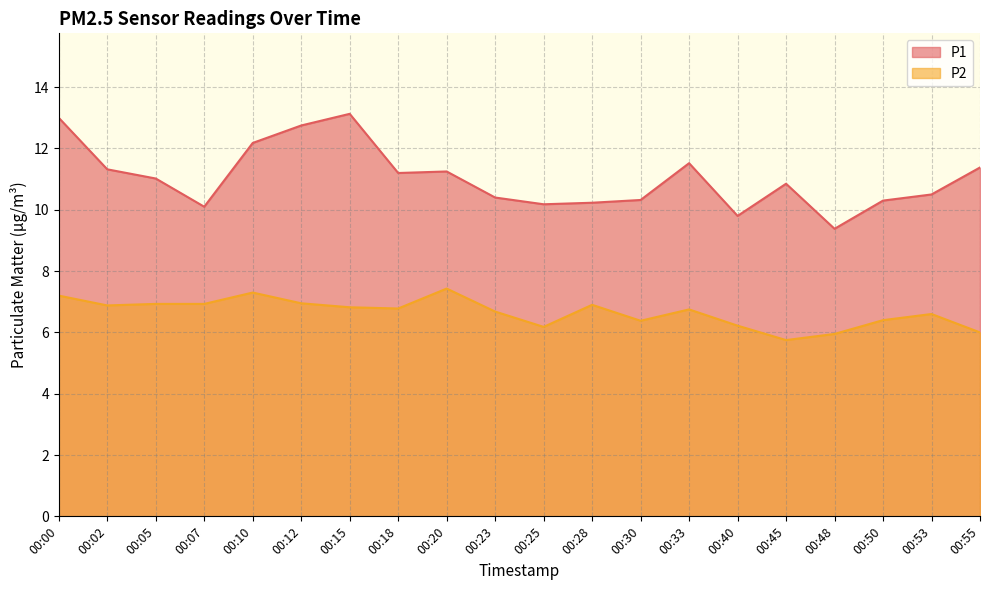

What is the value of the P1 point at the 6th from the left?

12.8